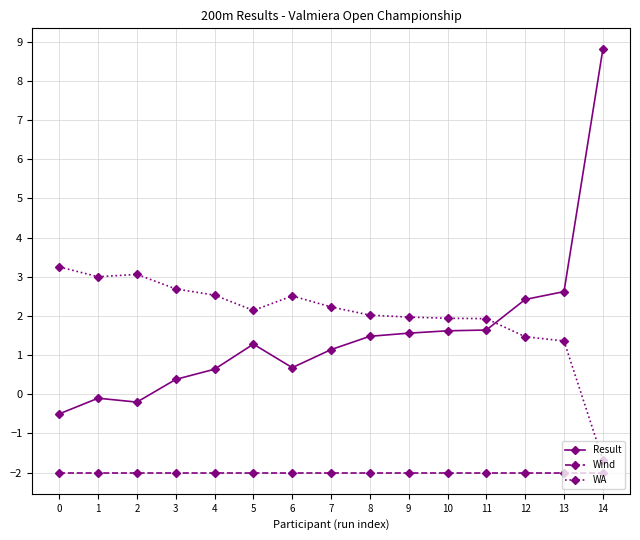

Is this an area chart (filled region under the line)?

No